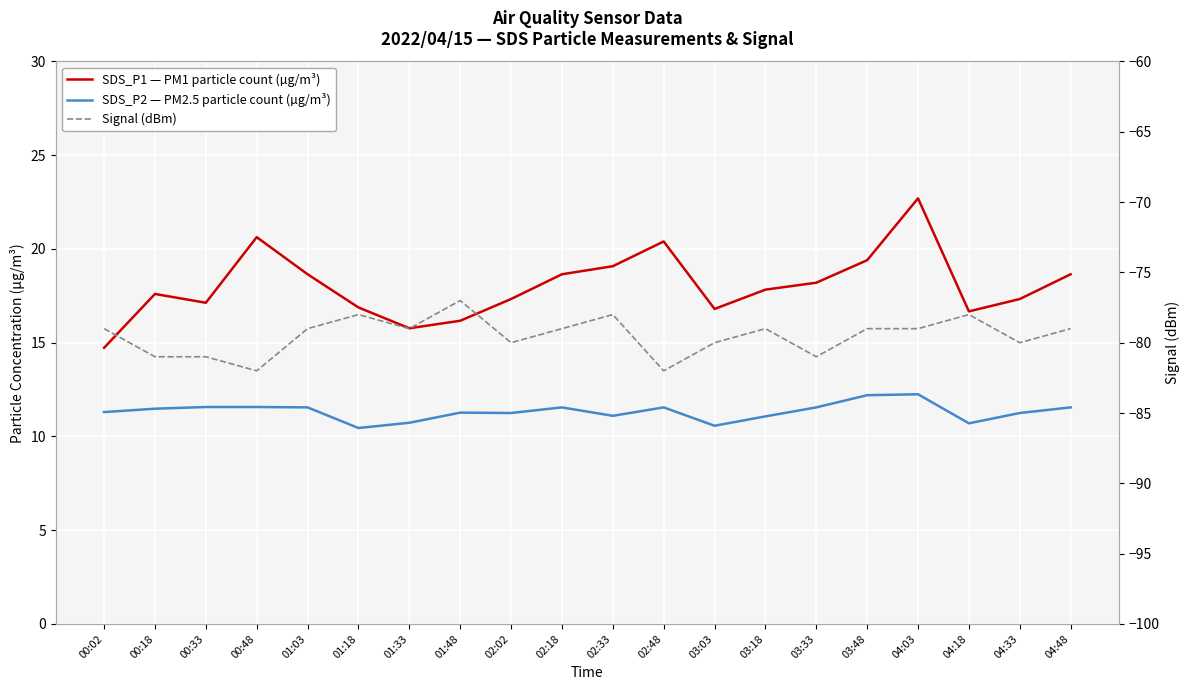

Reading left to right, list all the values displayed in this chart.

SDS_P1 — PM1 particle count (µg/m³): 14.7	17.6	17.1	20.6	18.6	16.9	15.8	16.2	17.3	18.6	19.1	20.4	16.8	17.8	18.2	19.4	22.7	16.7	17.3	18.6
SDS_P2 — PM2.5 particle count (µg/m³): 11.3	11.5	11.6	11.6	11.6	10.4	10.7	11.3	11.2	11.6	11.1	11.6	10.6	11.1	11.6	12.2	12.2	10.7	11.2	11.6
Signal (dBm): -79.0	-81.0	-81.0	-82.0	-79.0	-78.0	-79.0	-77.0	-80.0	-79.0	-78.0	-82.0	-80.0	-79.0	-81.0	-79.0	-79.0	-78.0	-80.0	-79.0